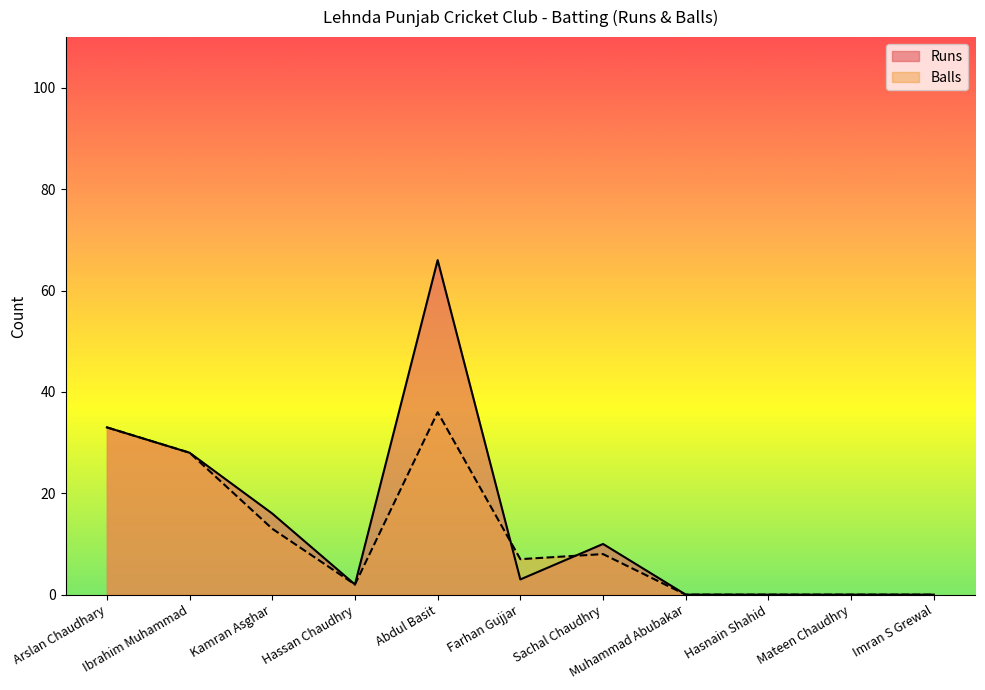

The Balls series shows 0 at Hassan Chaudhry. True or false?

False